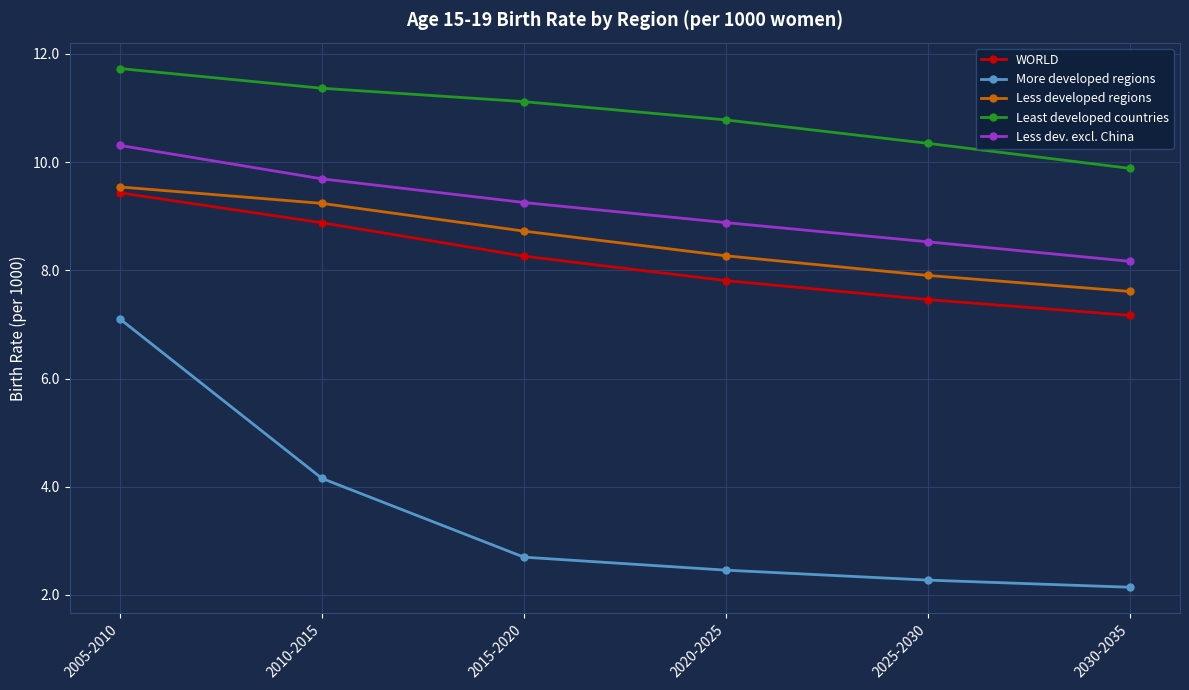

What is the label of the 5th point from the right?

2010-2015